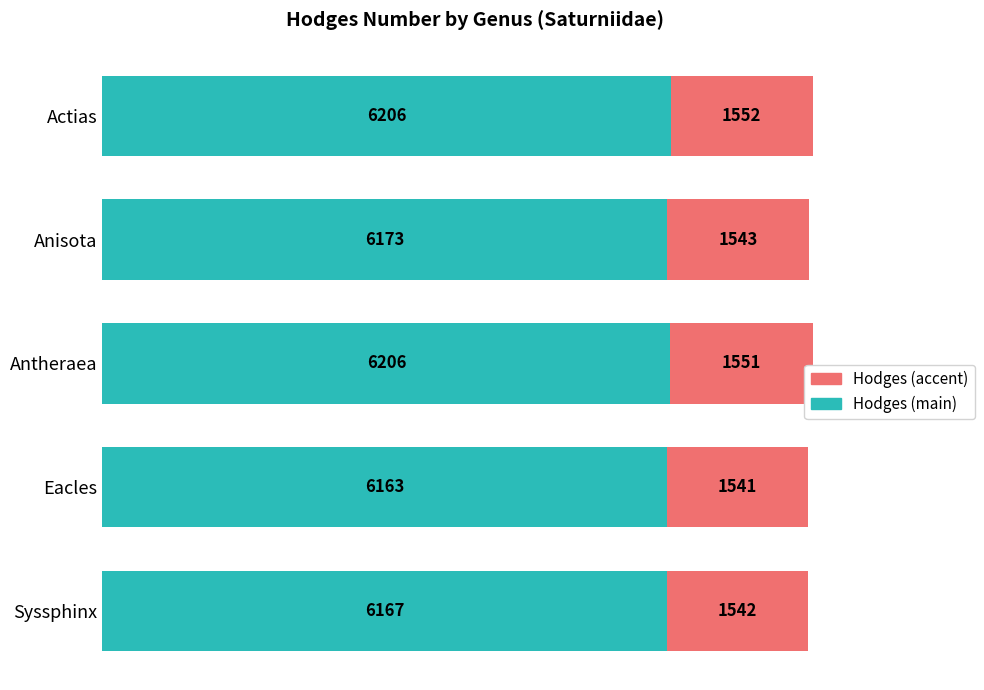

The value of Hodges (main) at Eacles is 6163.2. True or false?

True